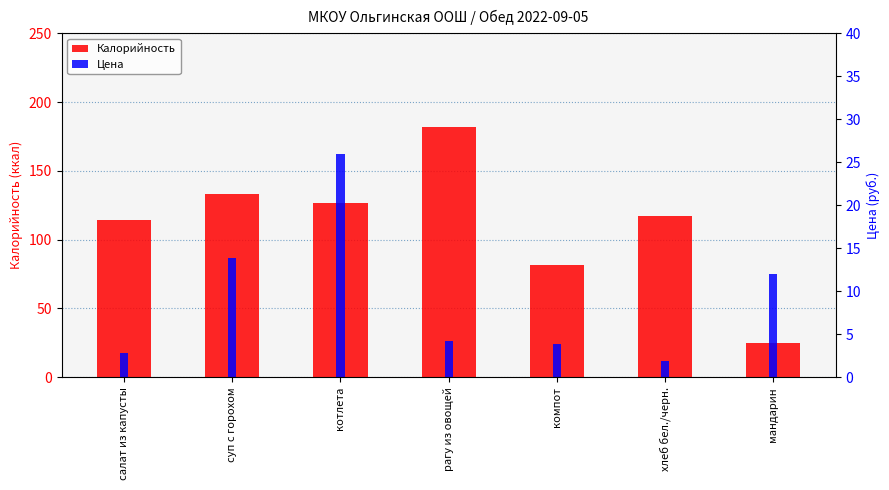

What is the average value of the Цена series?

9.2